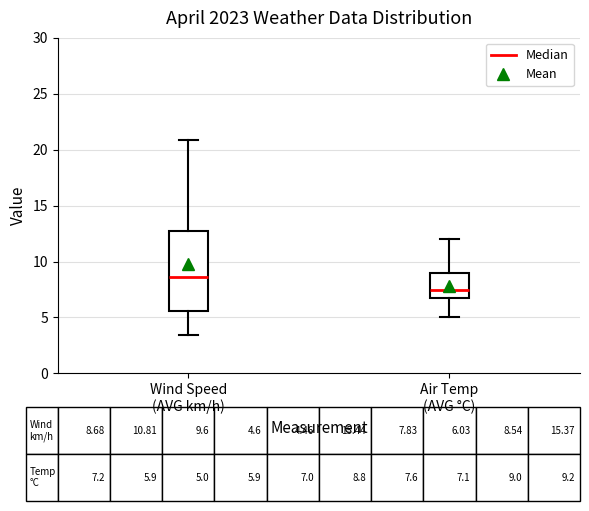

Which box is the tallest, from its lower edge to its upper edge?

Wind Speed (AVG km/h)